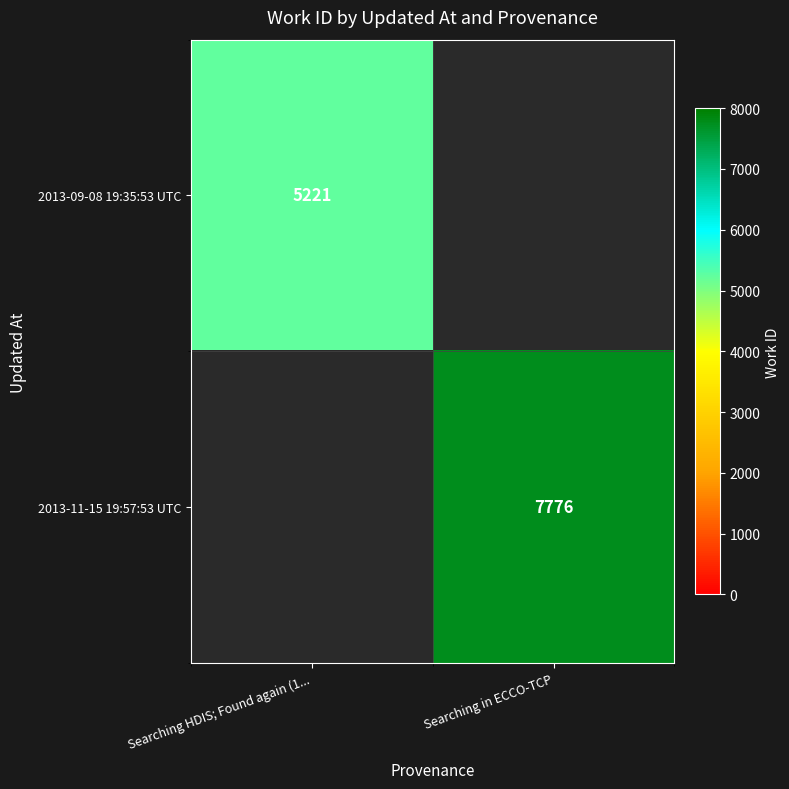

At how many categories does at least one series exceed 6890?

1